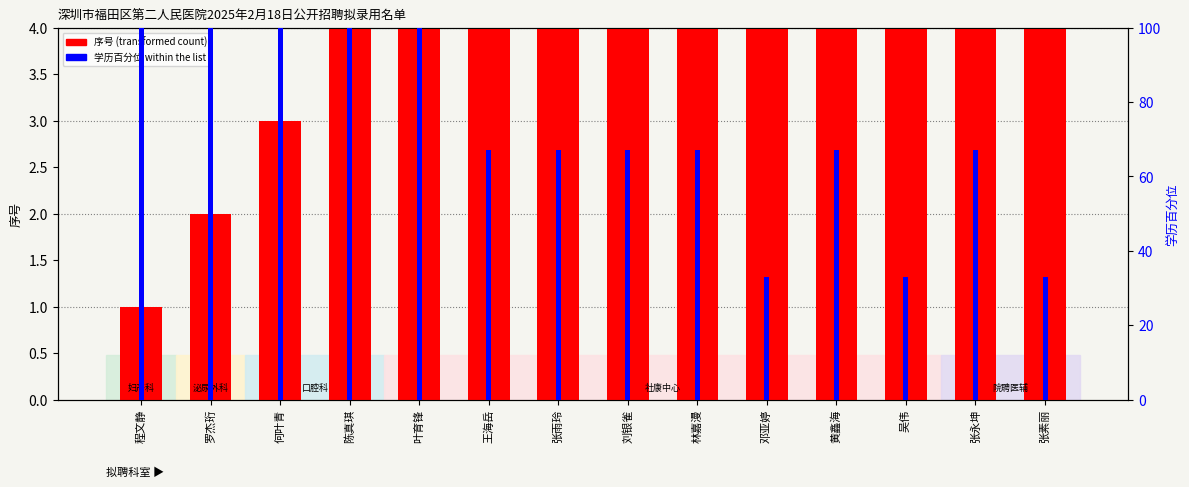

What is the maximum value for 学历百分位?

100